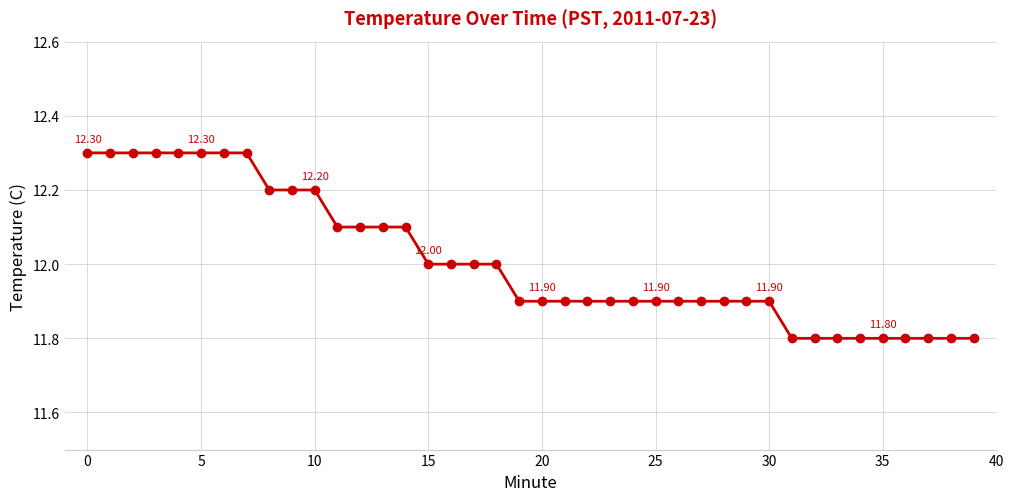

How many series are shown in this chart?

1